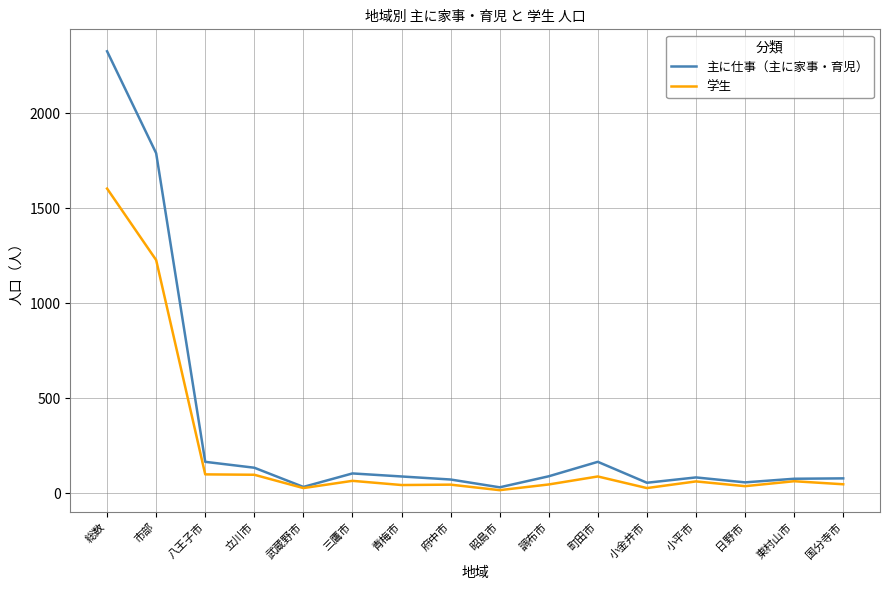

Where is 主に仕事（主に家事・育児） nearest to the value 1178?

市部